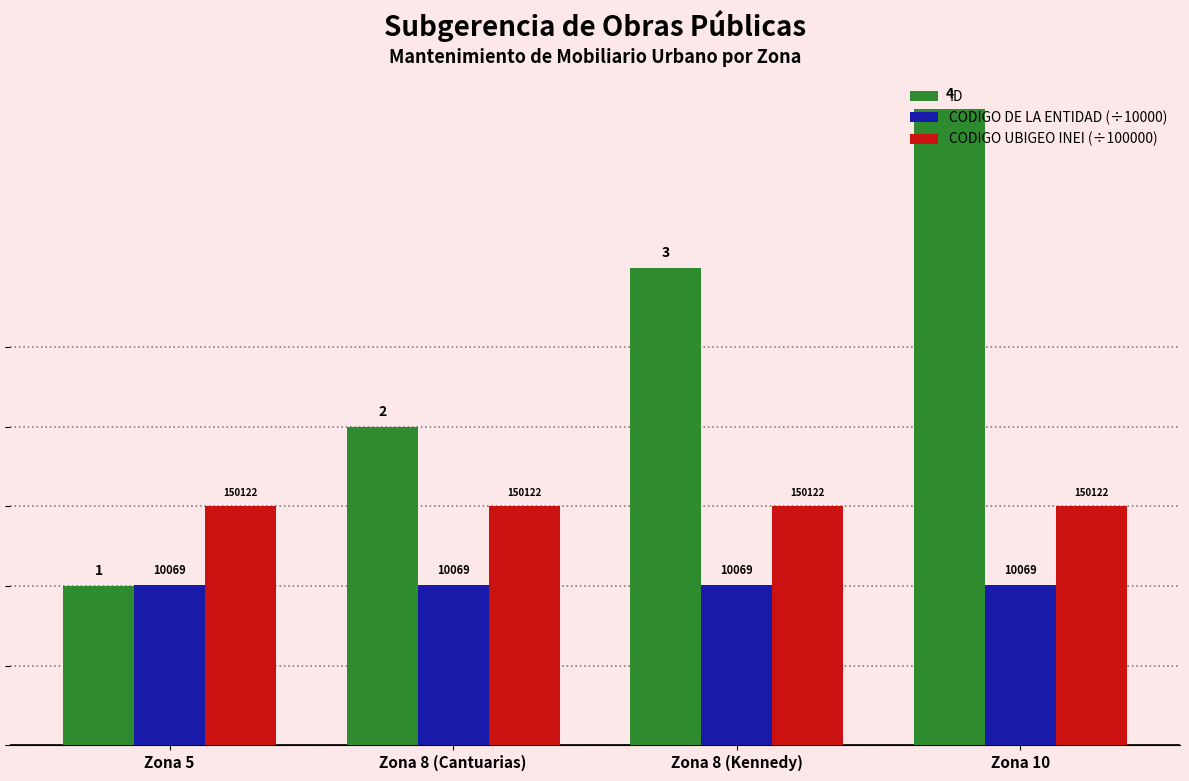

How many bars are there in each group?

3